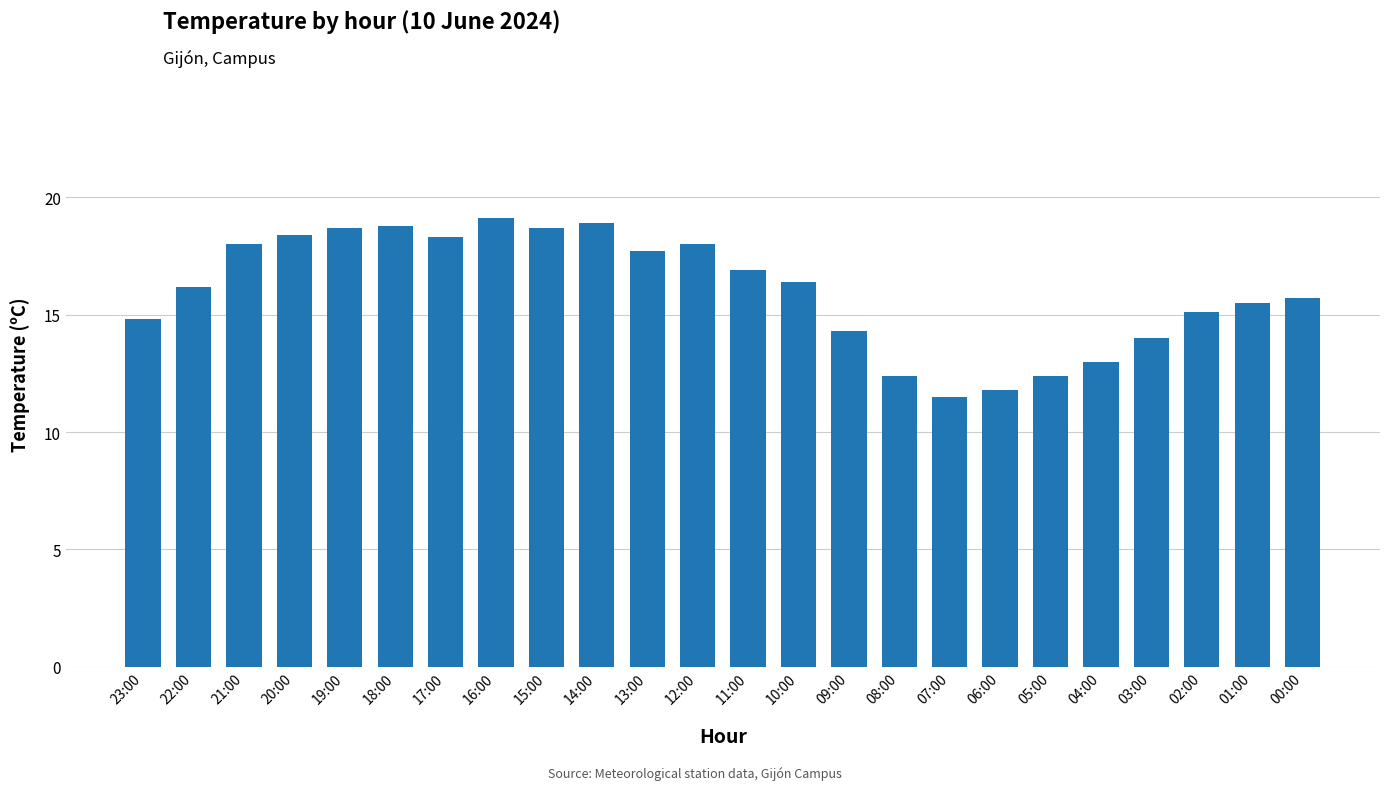

True or false: the data shows 18.8 at 18:00.

True